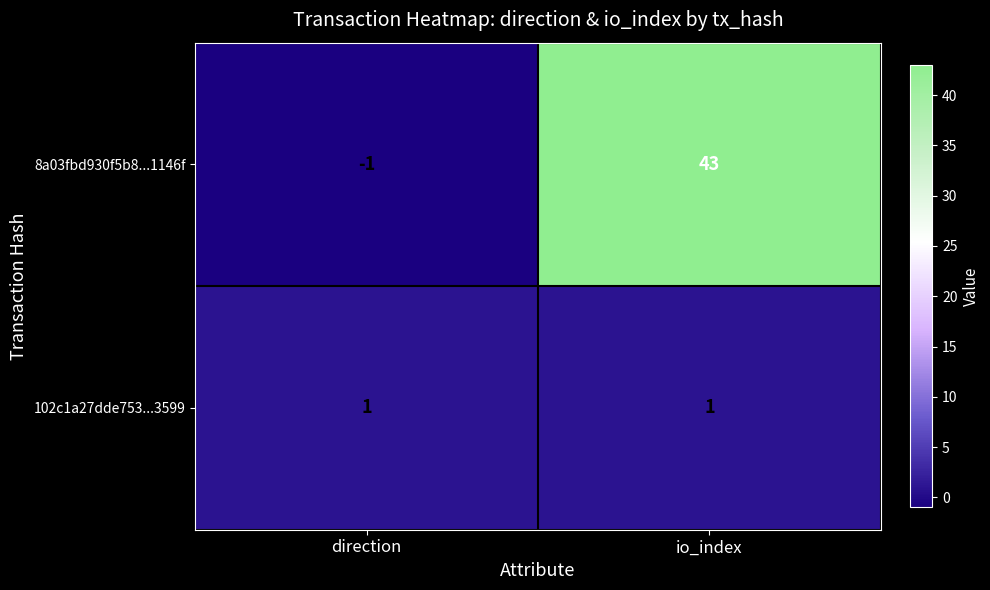

What is the smallest value displayed?

-1